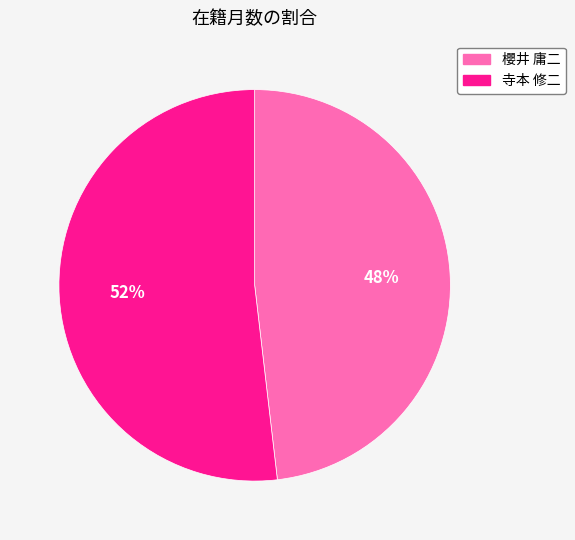

How many segments does this pie chart have?

2